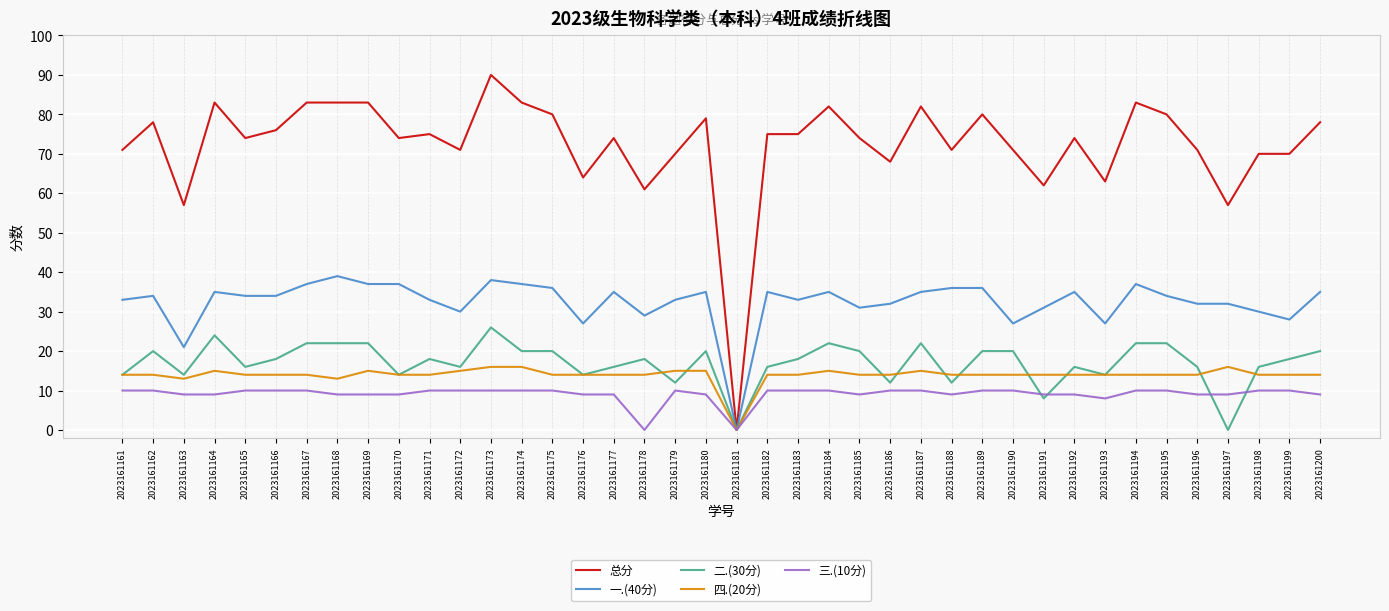

What is the difference between the highest and lowest values at 2023161197?

57